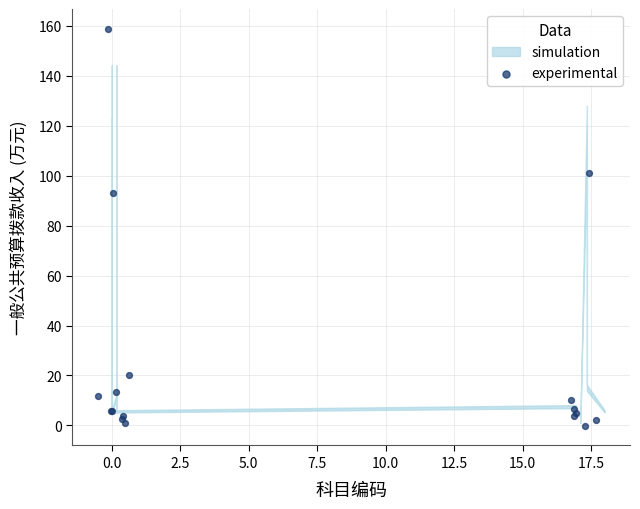

What Y value in the scatter plot is closest to 79?

93.2